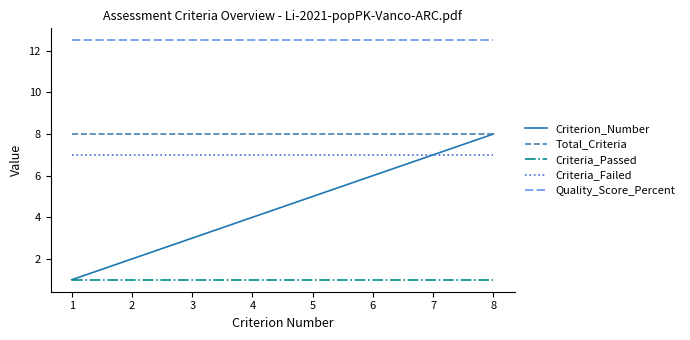

Rank the categories by Criterion_Number value from lowest to highest.

1, 2, 3, 4, 5, 6, 7, 8